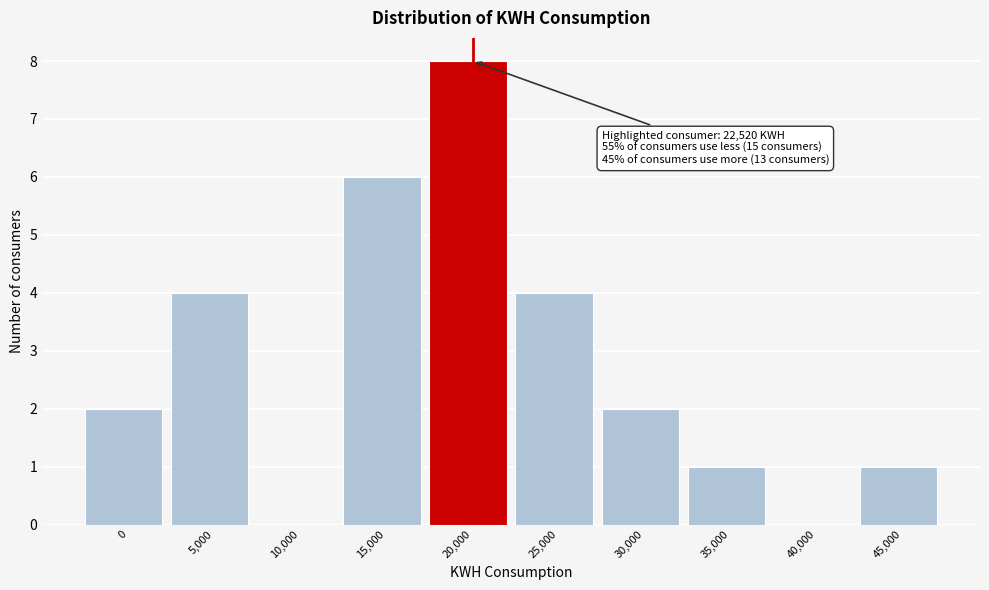

Reading left to right, transcribe all the data shown in this chart.

0=2	5,000=4	10,000=0	15,000=6	20,000=8	25,000=4	30,000=2	35,000=1	40,000=0	45,000=1